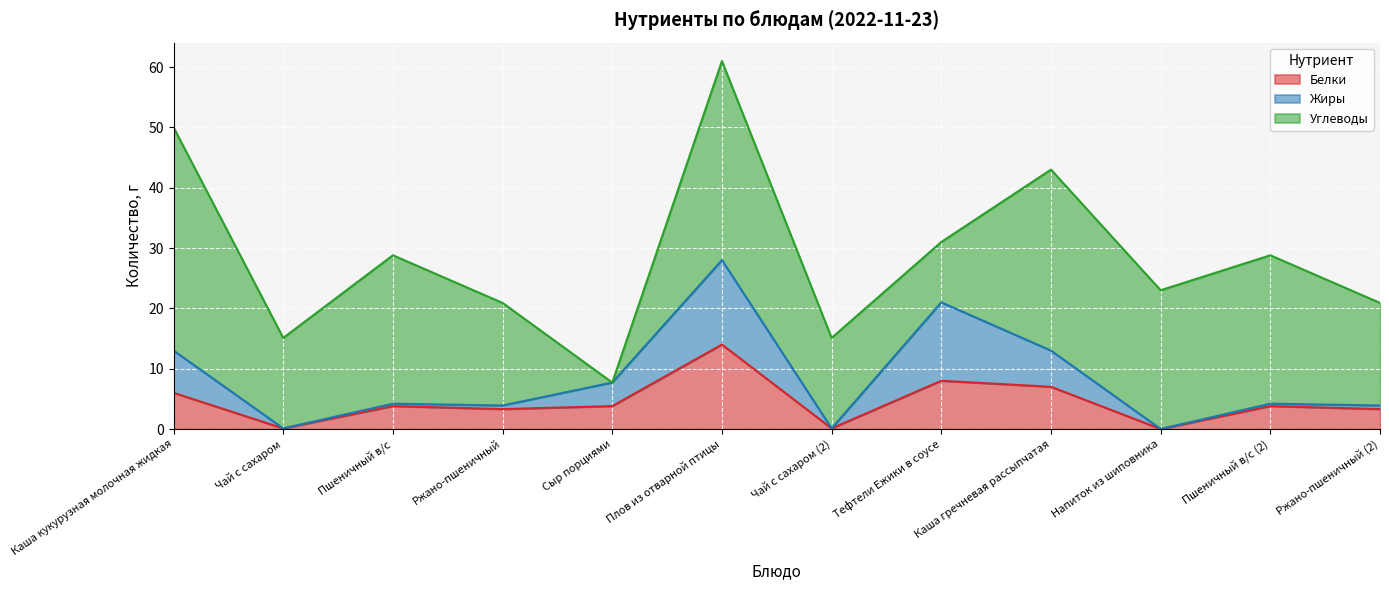

What are all the series names shown in the legend?

Белки, Жиры, Углеводы